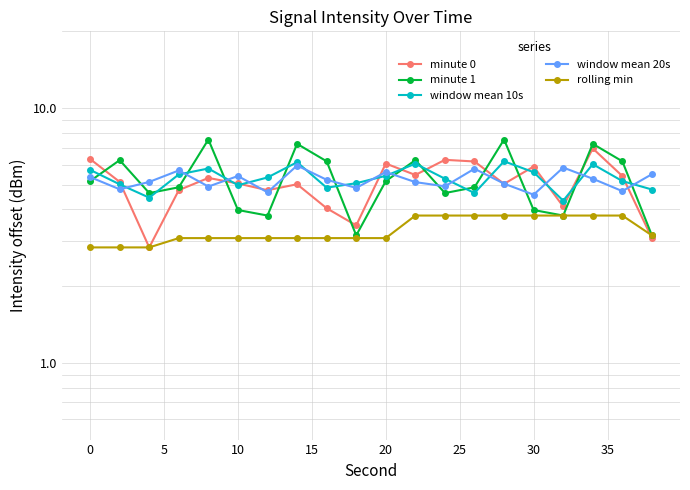

How many interior local valleys does the minute 0 series have?

6